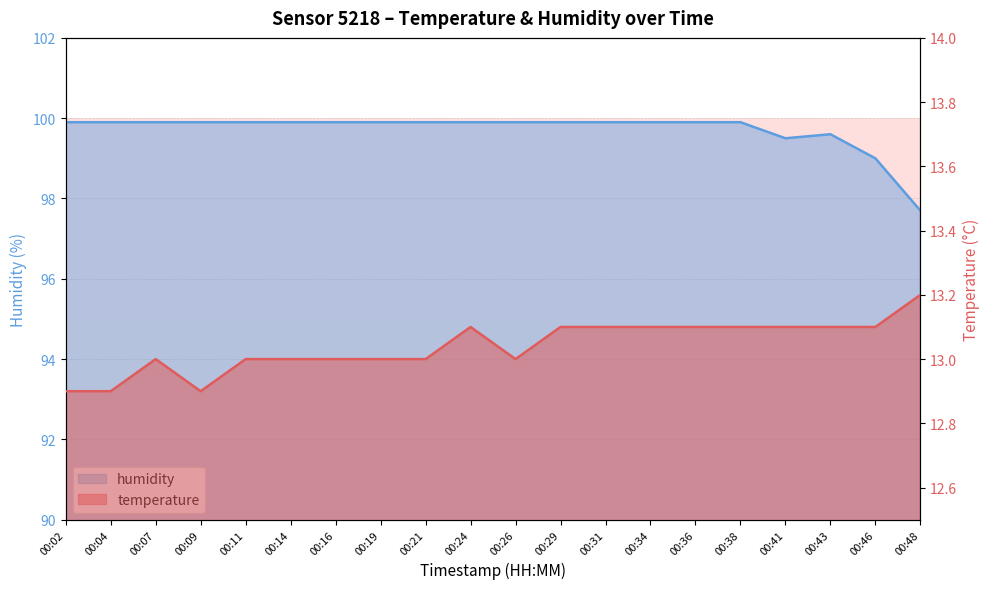

The temperature series shows 7.9 at 00:34. True or false?

False